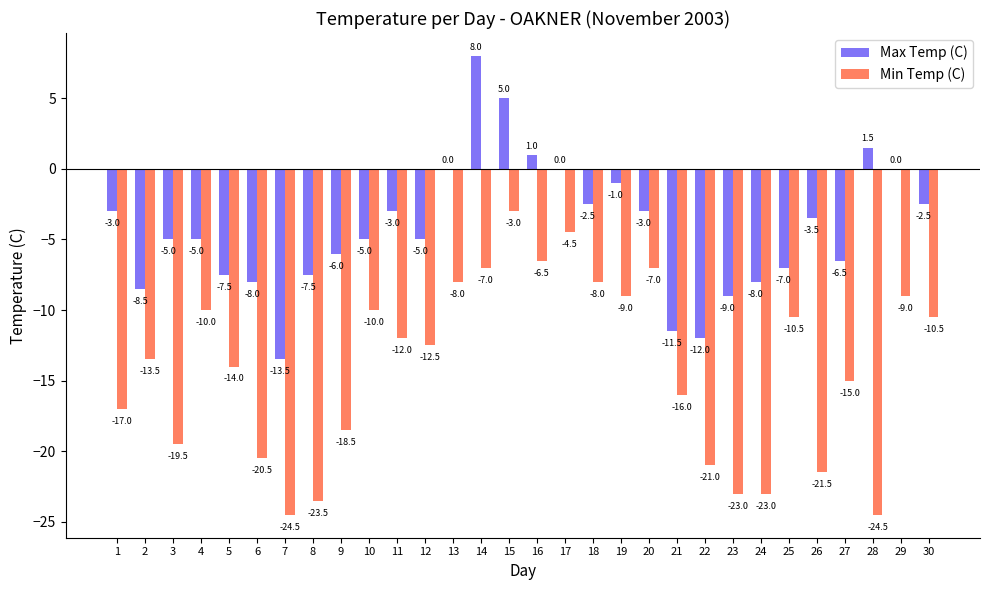

What is the sum of all Min Temp (C) values?

-422.5